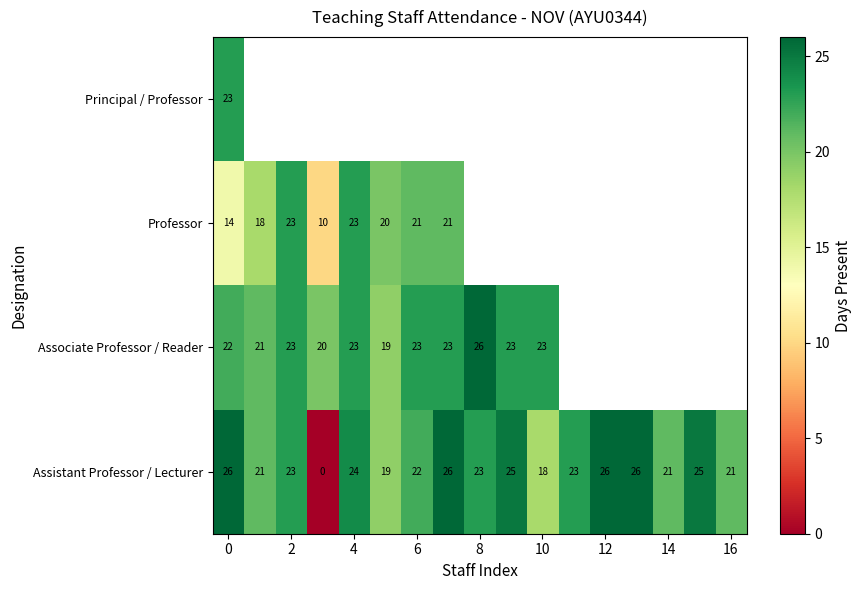

Is the value of Assistant Professor / Lecturer at 14 greater than the value of Associate Professor / Reader at 4?

No